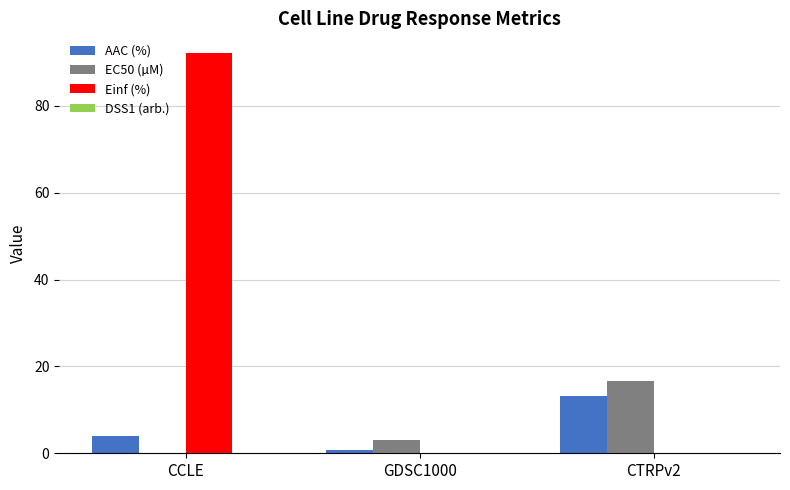

At which category is the sum across all series the highest?

CCLE